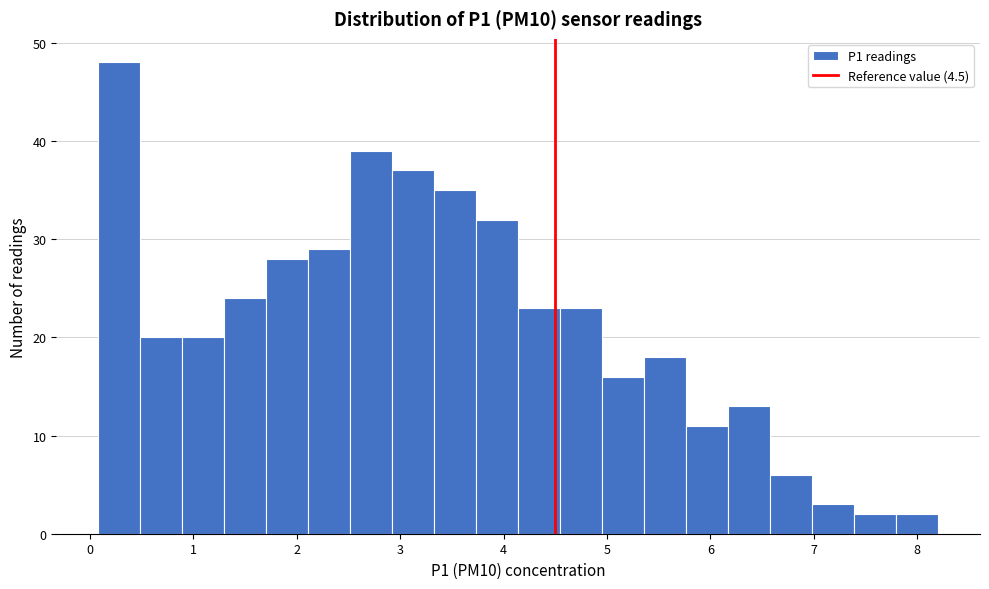

Which range on the x-axis has the tallest bar?

0.1 to 0.5